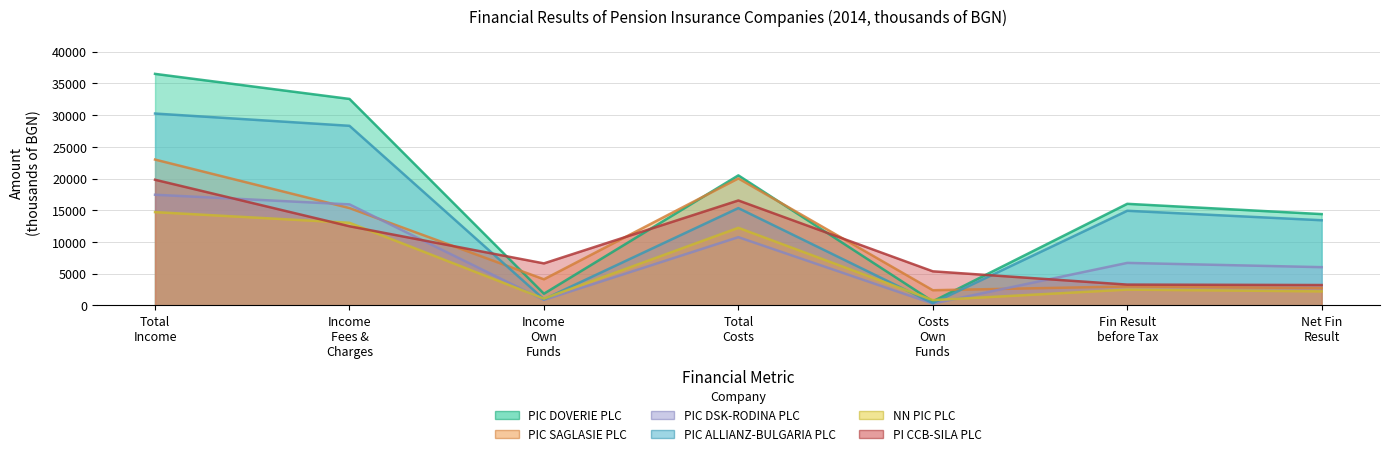

In PIC ALLIANZ-BULGARIA PLC, how many points are lower than both neighbors (excluding endpoints)?

2